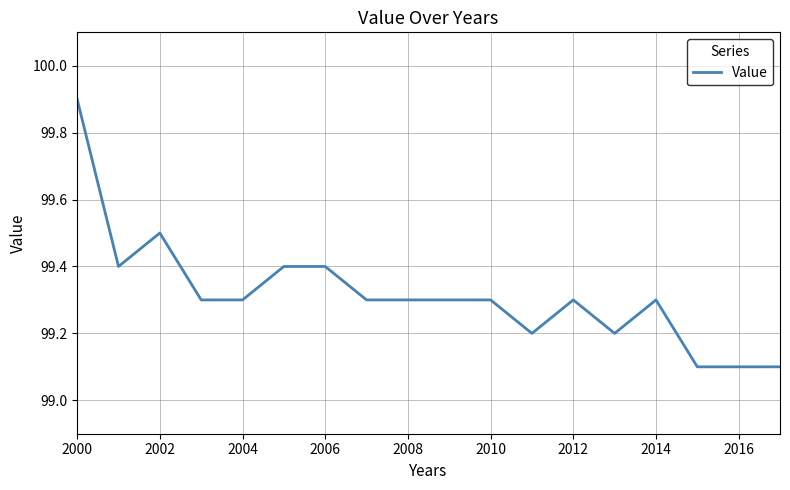

What is the smallest value displayed?

99.1